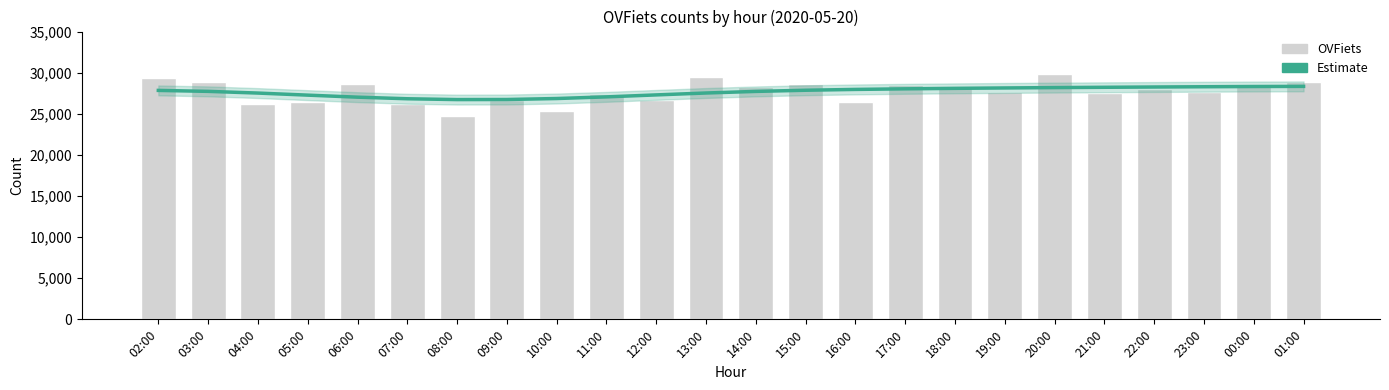

True or false: OVFiets has a value of 43558 at 11:00.

False